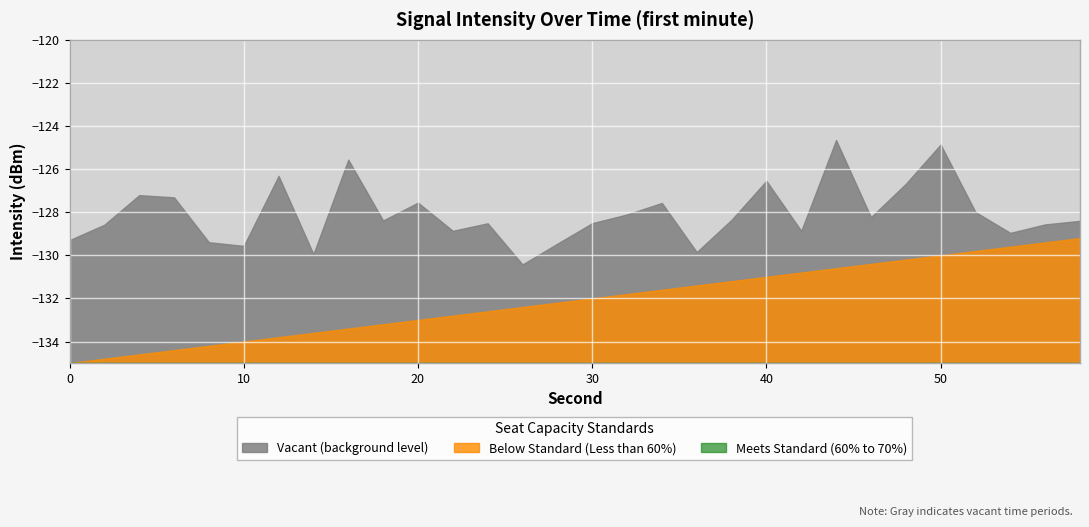

What is the greatest value displayed?

-124.6